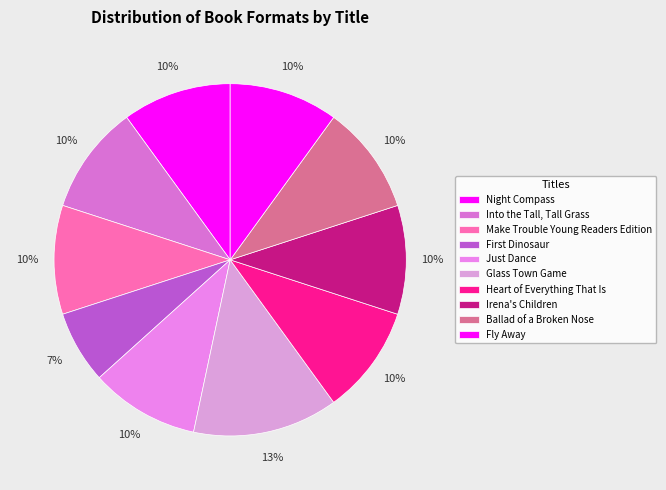

To the nearest percent, what portion does Glass Town Game represent?

13%